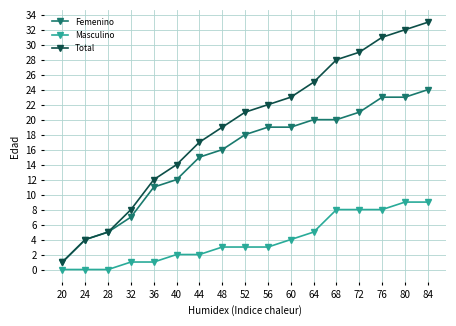

At which label is Femenino closest to 12?

40